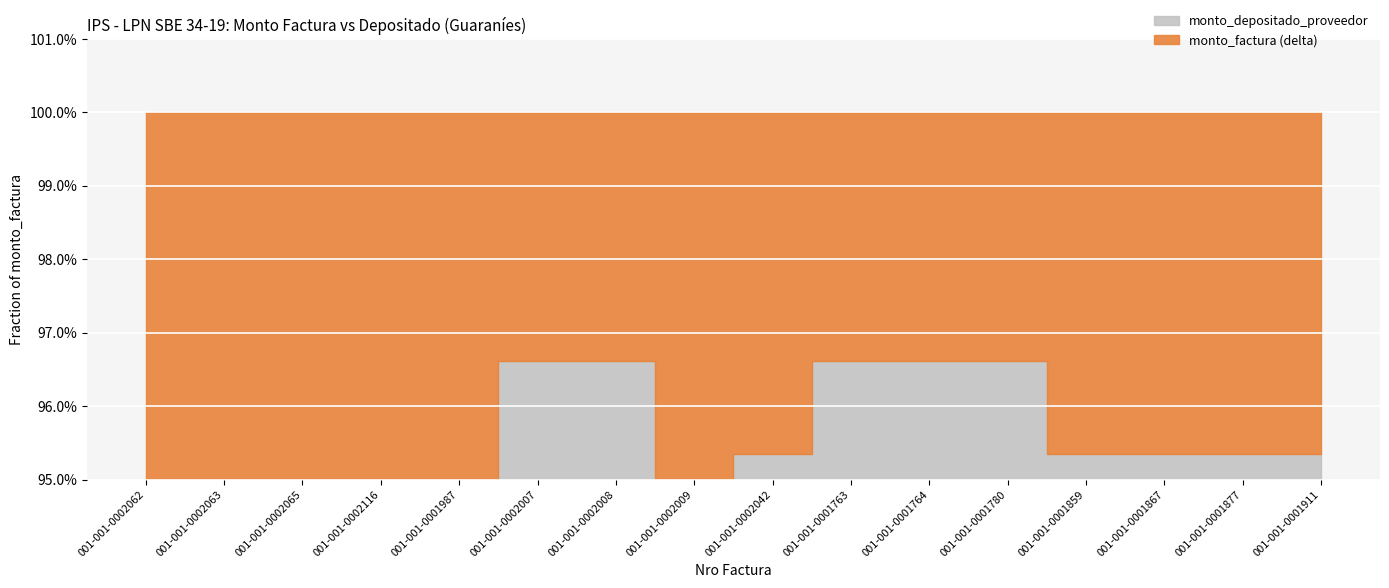

In monto_factura, how many points are lower than both neighbors (excluding endpoints)?

4